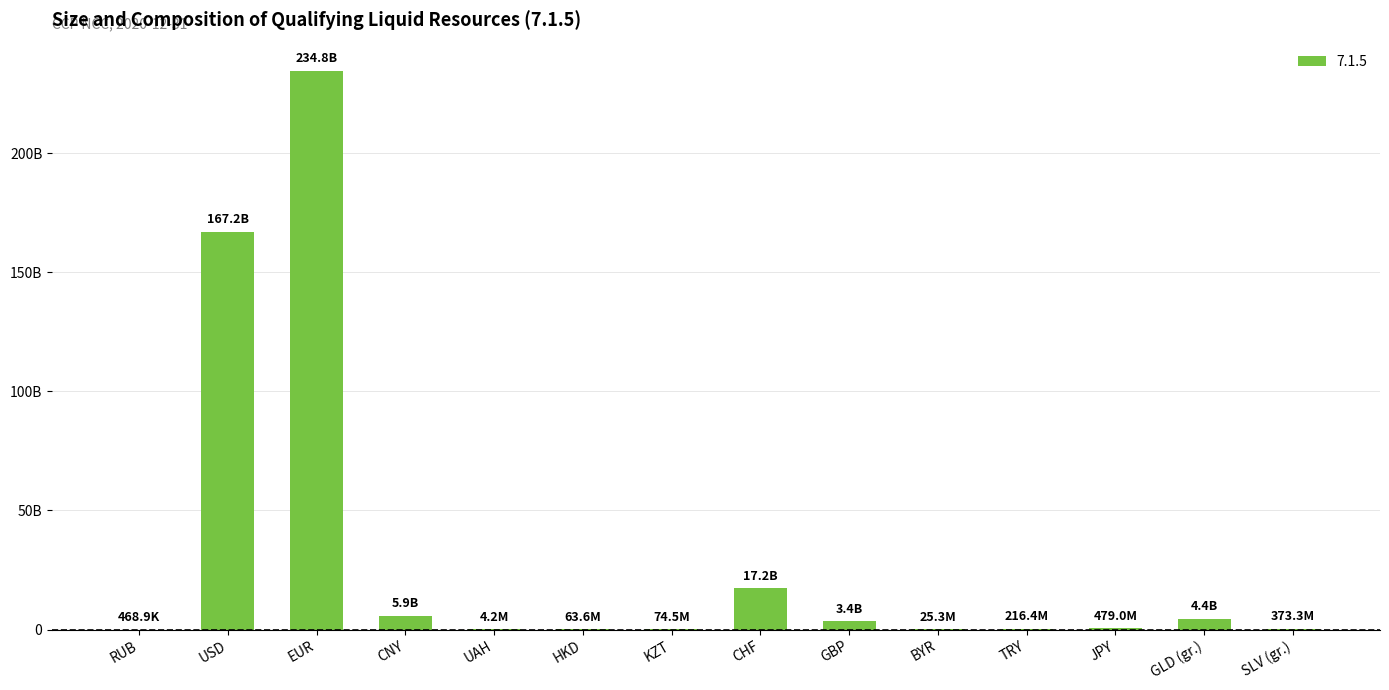

At which category does the chart reach its minimum across all series?

RUB